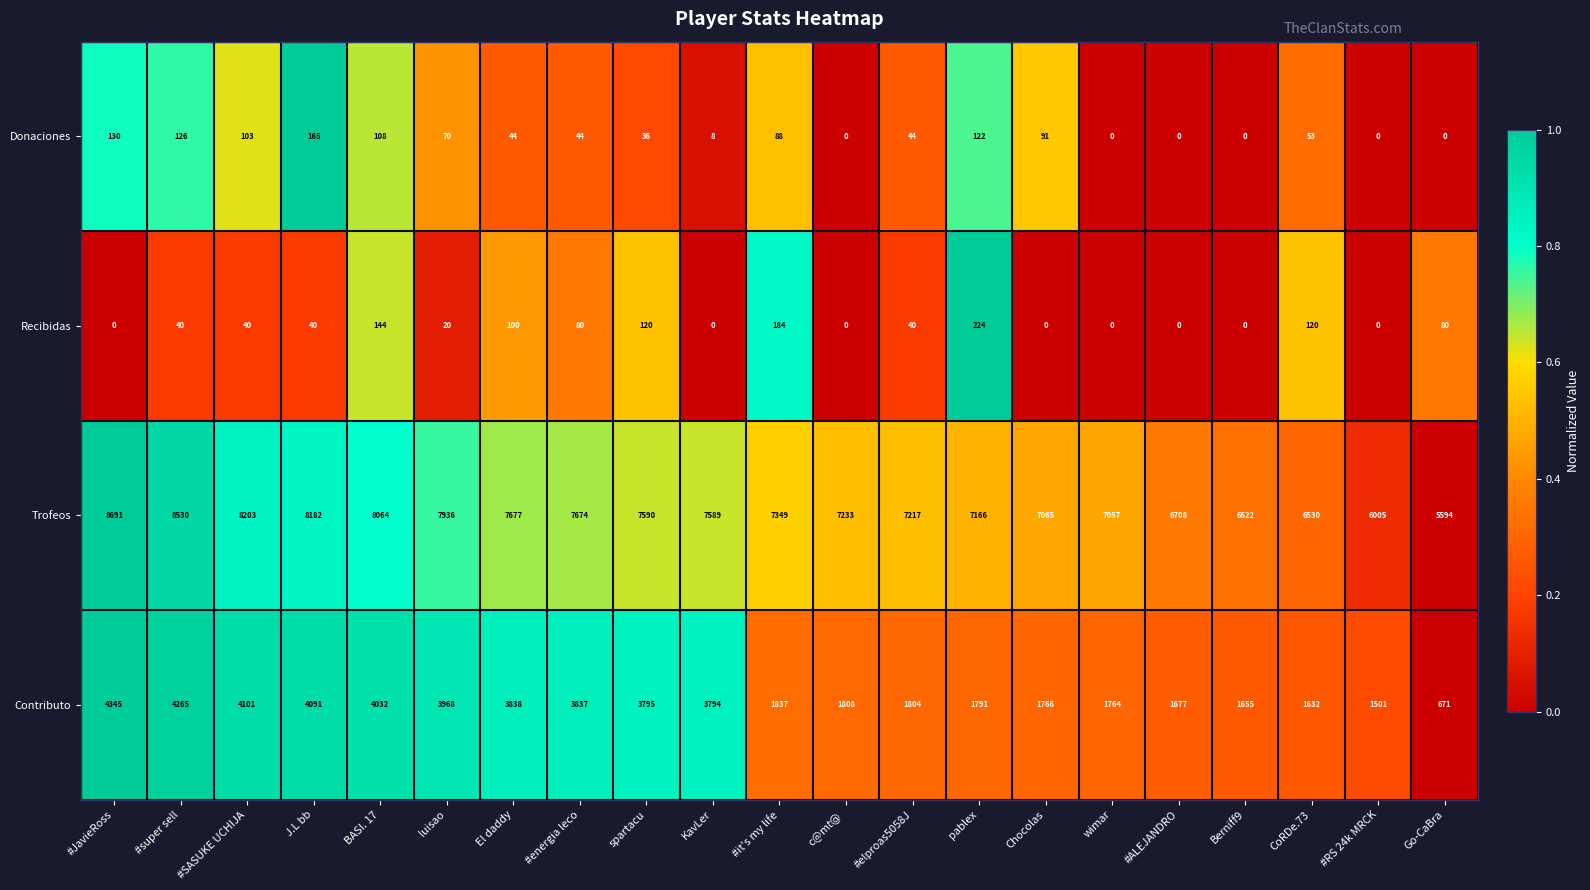

How many data points does each series have?

21